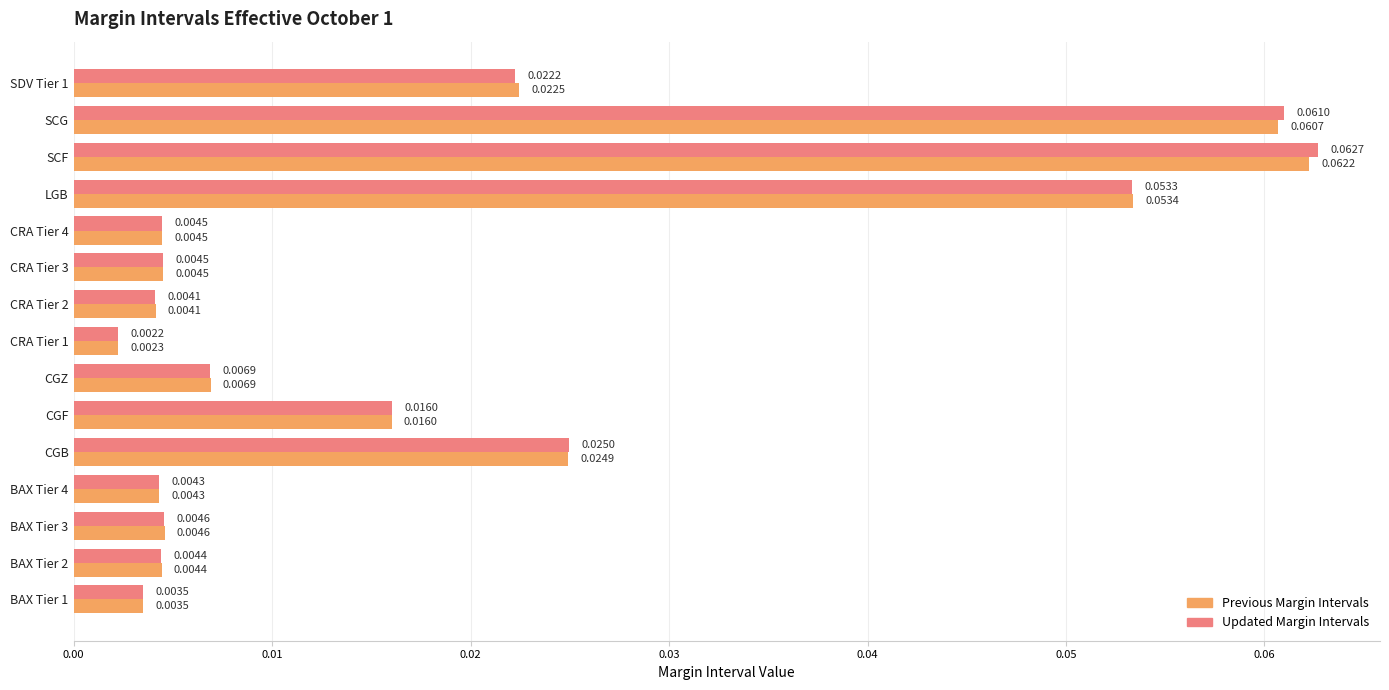

At how many categories does at least one series exceed 0?

15